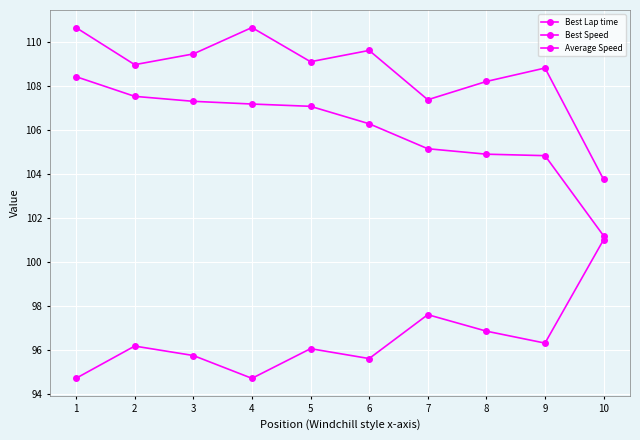

What is the sum of all Average Speed values?

1060.0